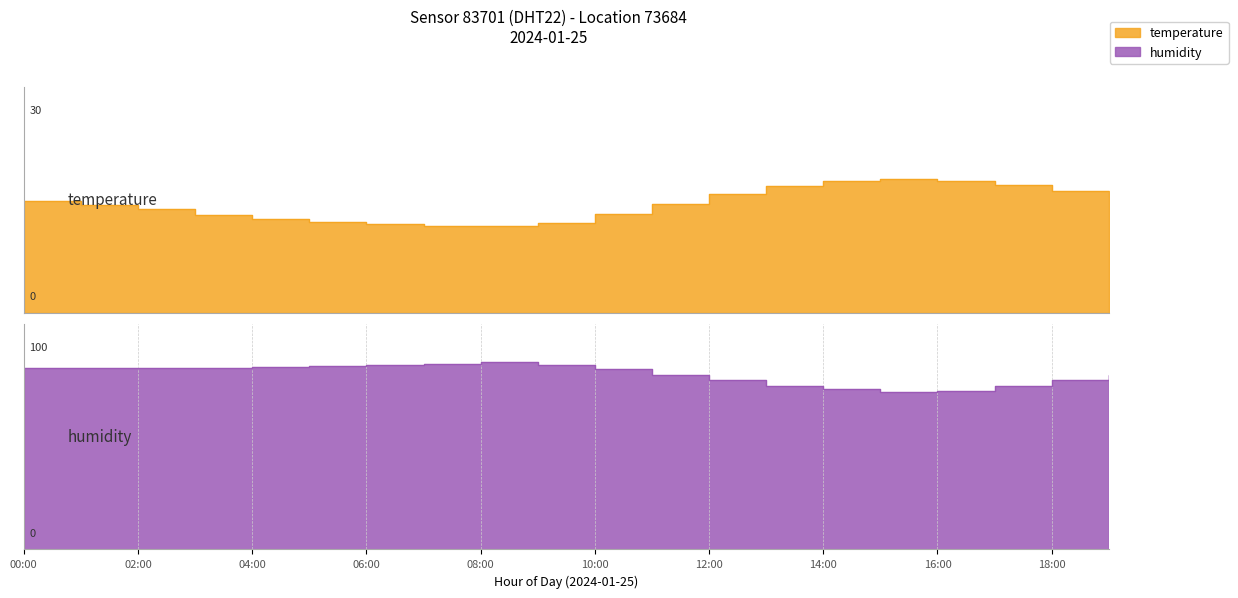

Which has a higher value, 01:00 or 05:00?

01:00